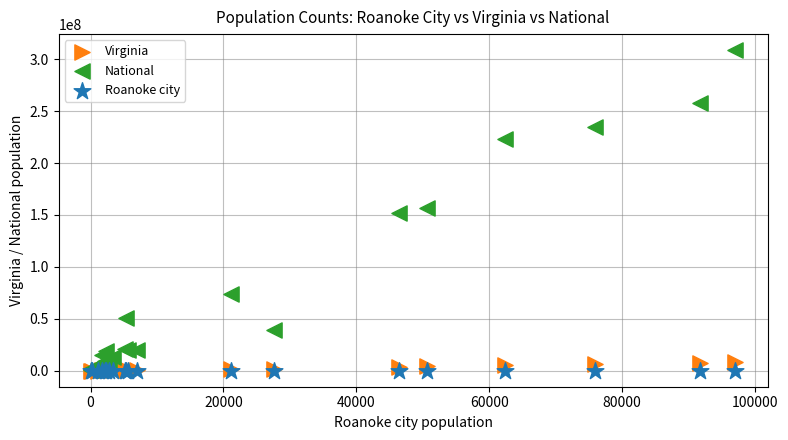

What are all the series names shown in the legend?

Virginia, National, Roanoke city